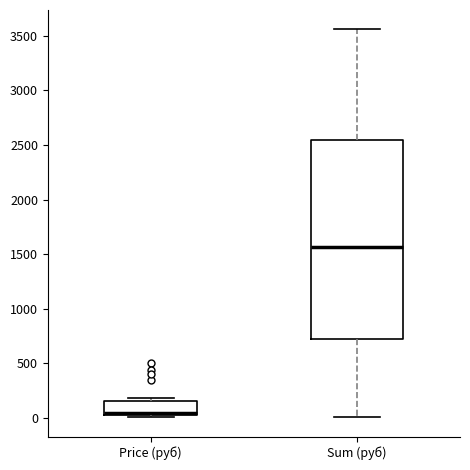

Which box has the lowest median line?

Price (руб)